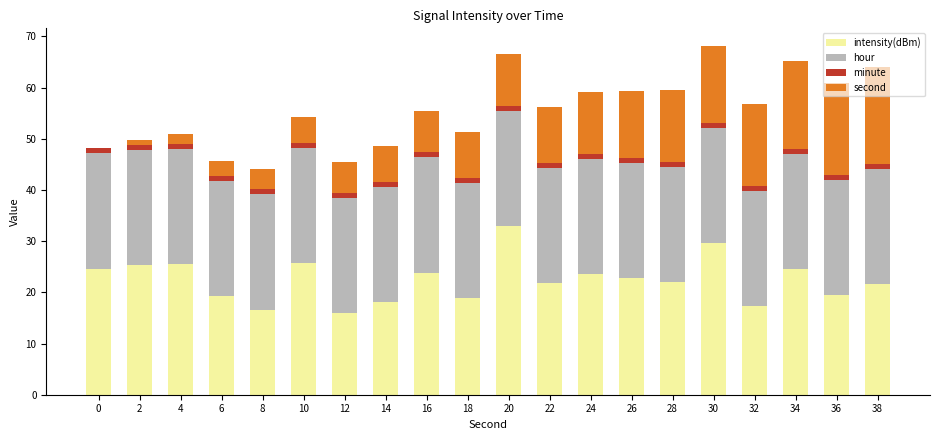

The intensity(dBm) series shows 18.8 at 18. True or false?

True